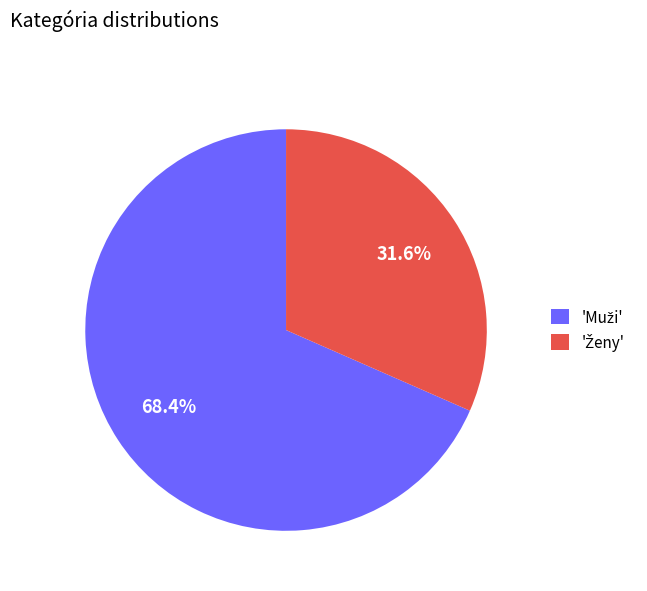

Is there any slice that represents more than half of the pie?

Yes